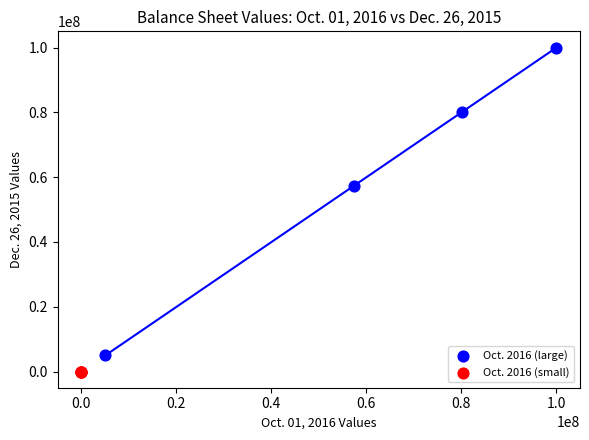

Which series has the widest spread of Y values?

Oct. 2016 (large)